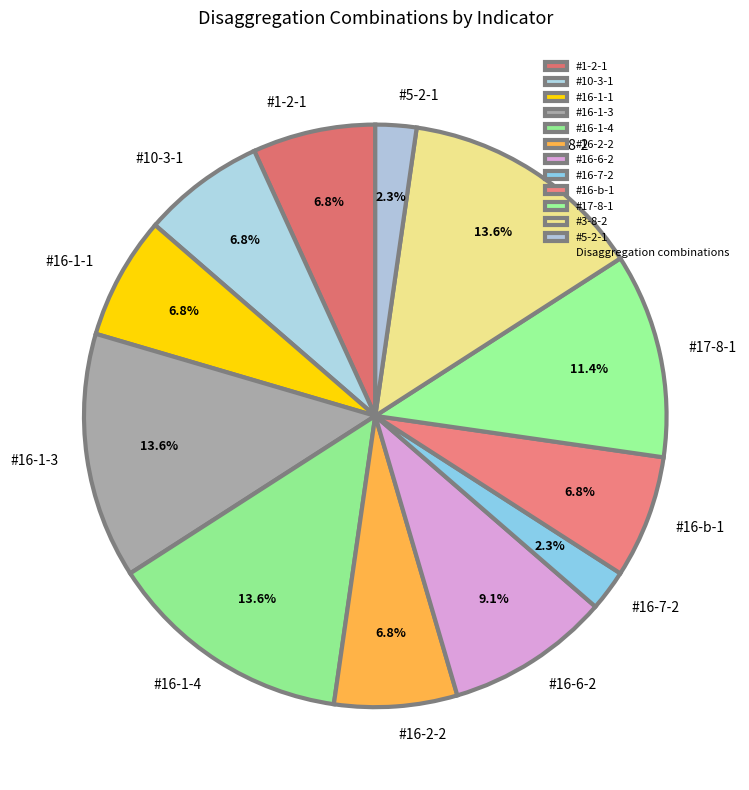

Does any single category account for the majority?

No